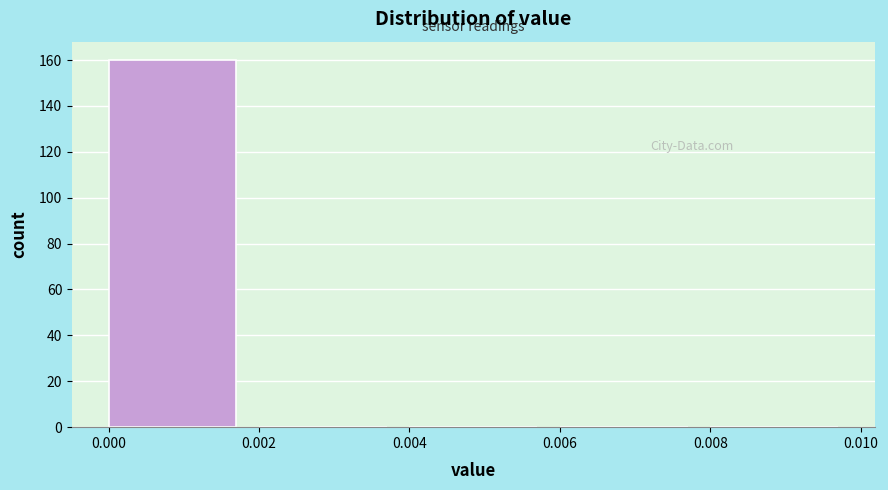

How tall is the bar that spans 0.000 to 0.002 on the x-axis? The values are not printed on the chart, so give them approximately, as read against the axis.

160